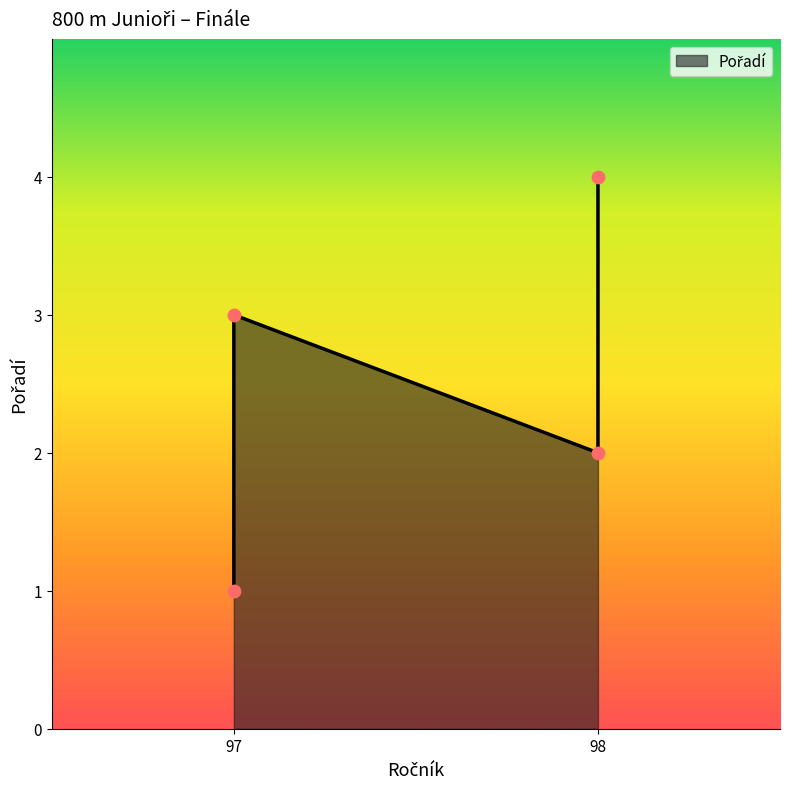

Approximately how many times larger is the value at 98 compared to 97?

4.0